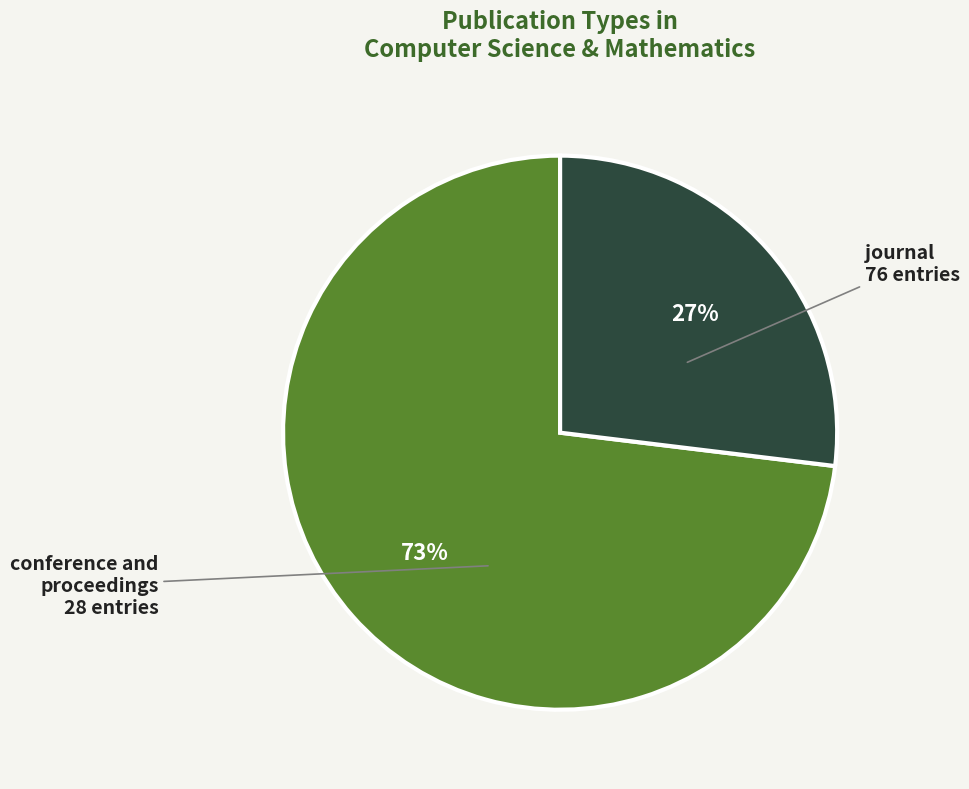

Does any single category account for the majority?

Yes